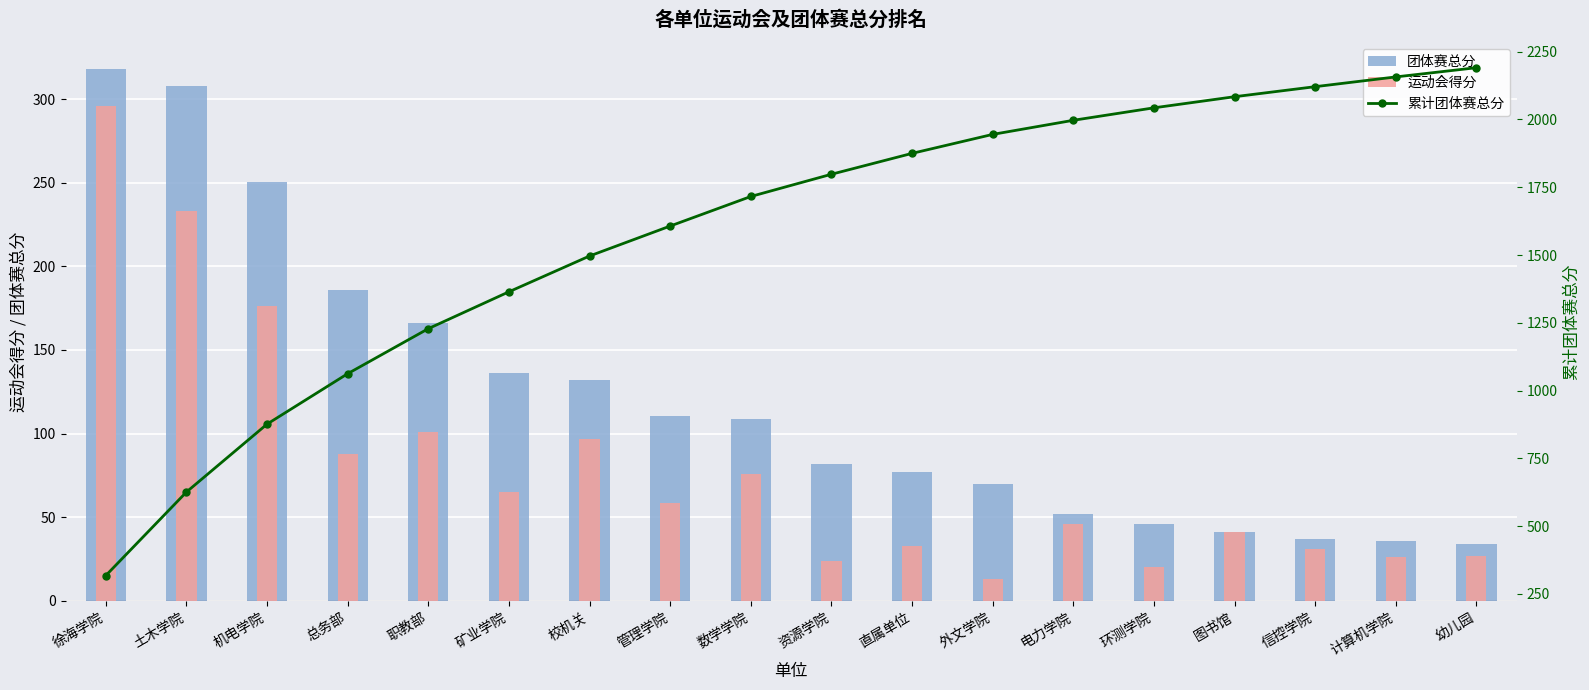

Between 信控学院 and 管理学院, which is larger?

管理学院